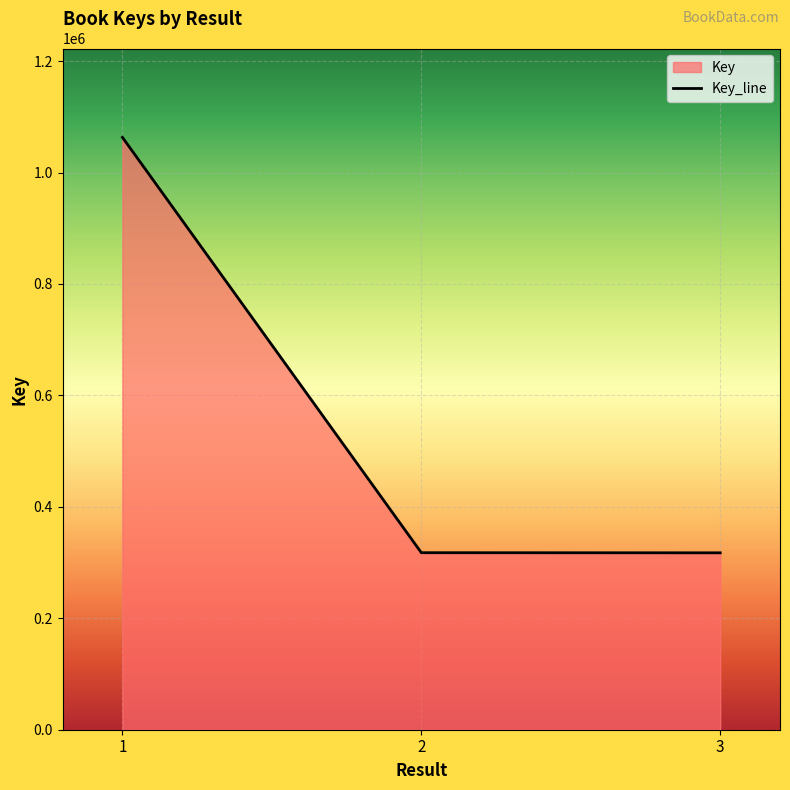

Approximately how many times larger is the value at 1 compared to 2?

3.3